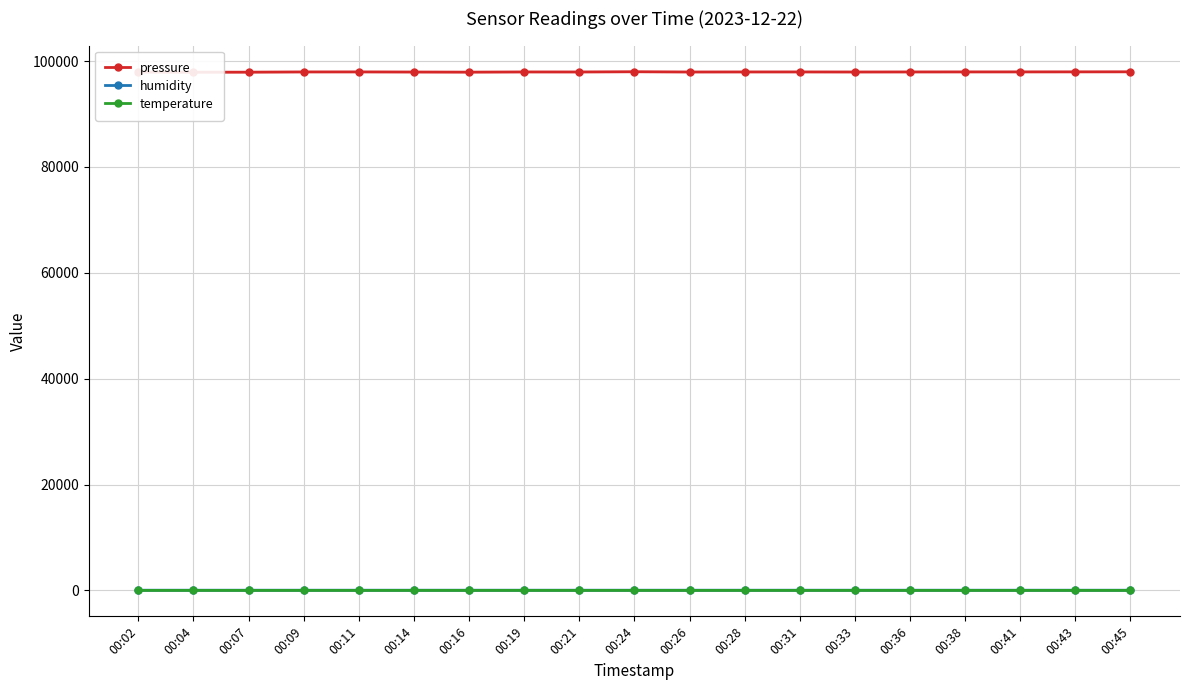

At how many categories does at least one series exceed 66663?

19